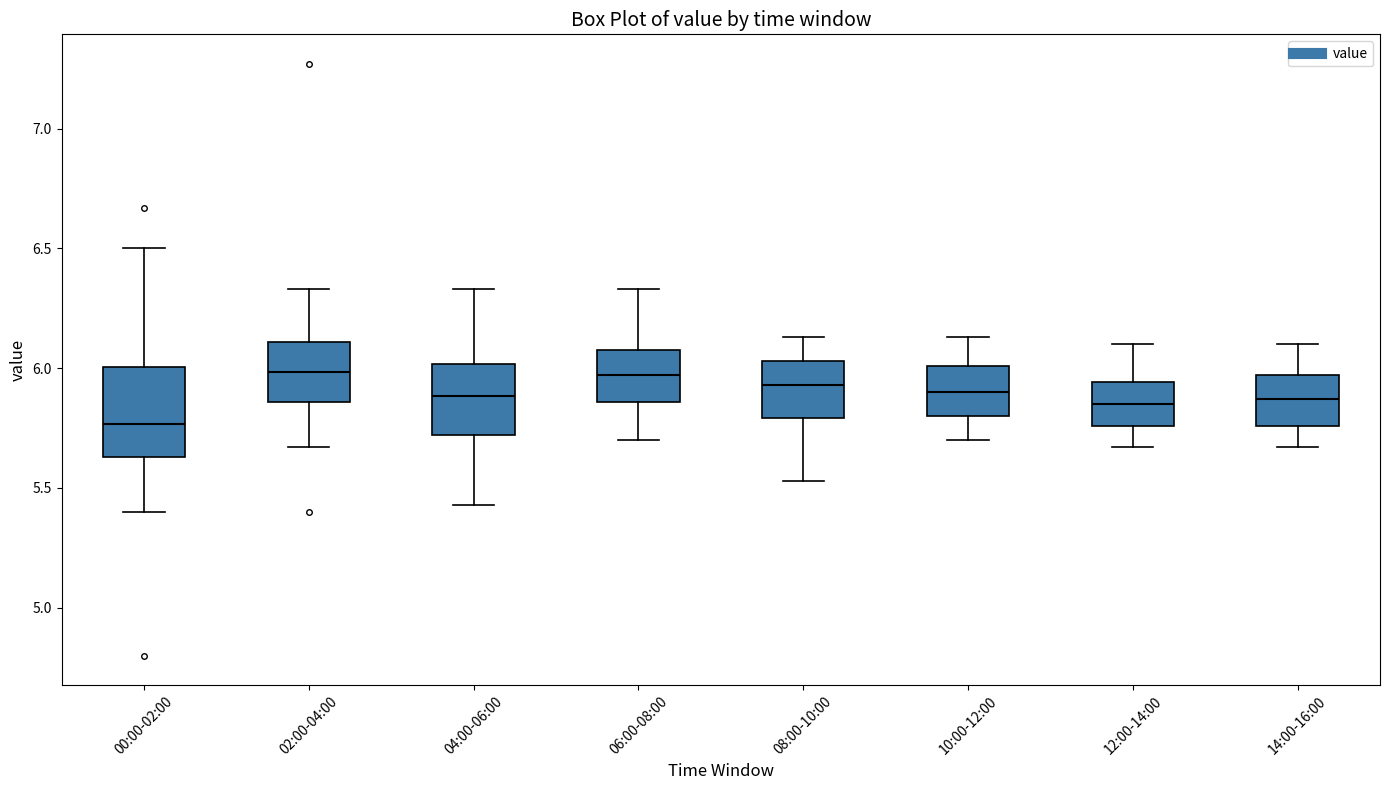

Reading left to right, read every box against the y-axis: the position of its median line, the range the box covers, and the ends of its whiskers. The values are not printed on the chart, so give them approximately, as read against the axis.

00:00-02:00: median 5.75, box 5.65 to 6.00, whiskers 5.40 to 6.50
02:00-04:00: median 6.00, box 5.85 to 6.10, whiskers 5.65 to 6.35
04:00-06:00: median 5.90, box 5.70 to 6.00, whiskers 5.45 to 6.35
06:00-08:00: median 5.95, box 5.85 to 6.10, whiskers 5.70 to 6.35
08:00-10:00: median 5.95, box 5.80 to 6.05, whiskers 5.55 to 6.15
10:00-12:00: median 5.90, box 5.80 to 6.00, whiskers 5.70 to 6.15
12:00-14:00: median 5.85, box 5.75 to 5.95, whiskers 5.65 to 6.10
14:00-16:00: median 5.85, box 5.75 to 5.95, whiskers 5.65 to 6.10